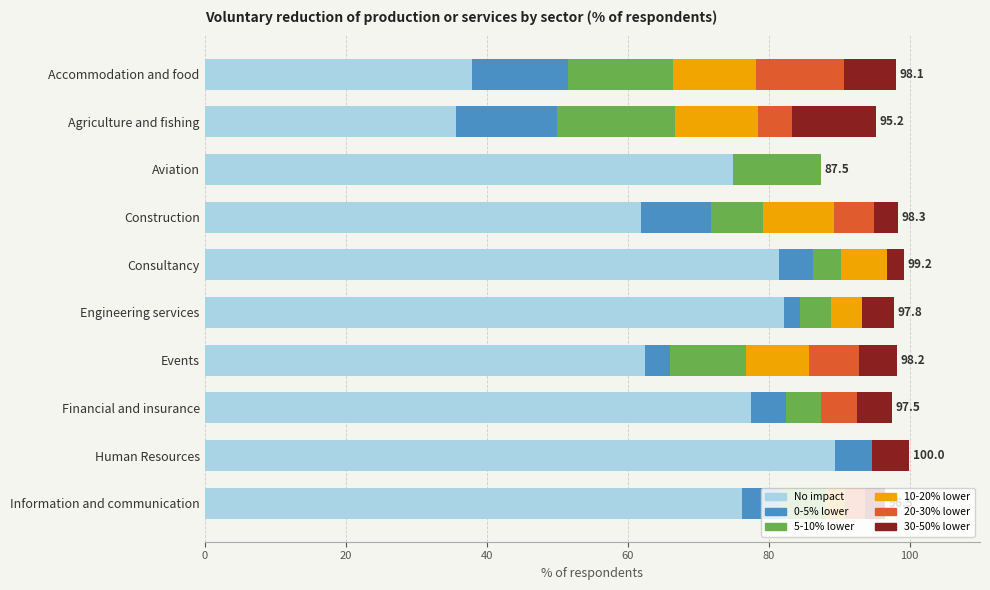

What is the highest value of the No impact series?

89.5